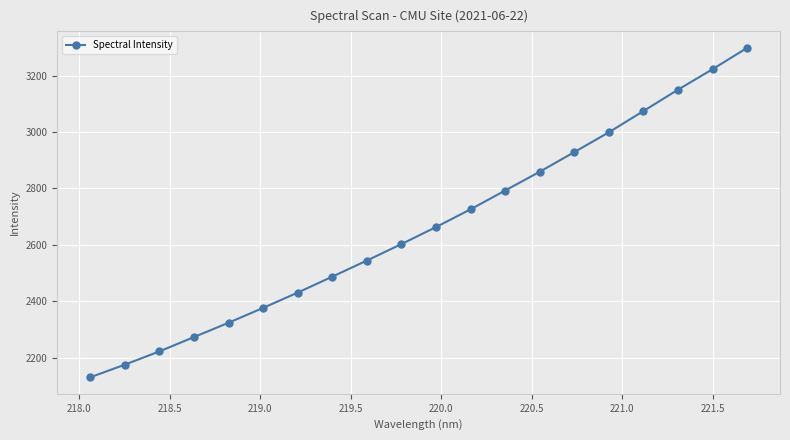

True or false: the data has more than 2 interior local peaks.

False